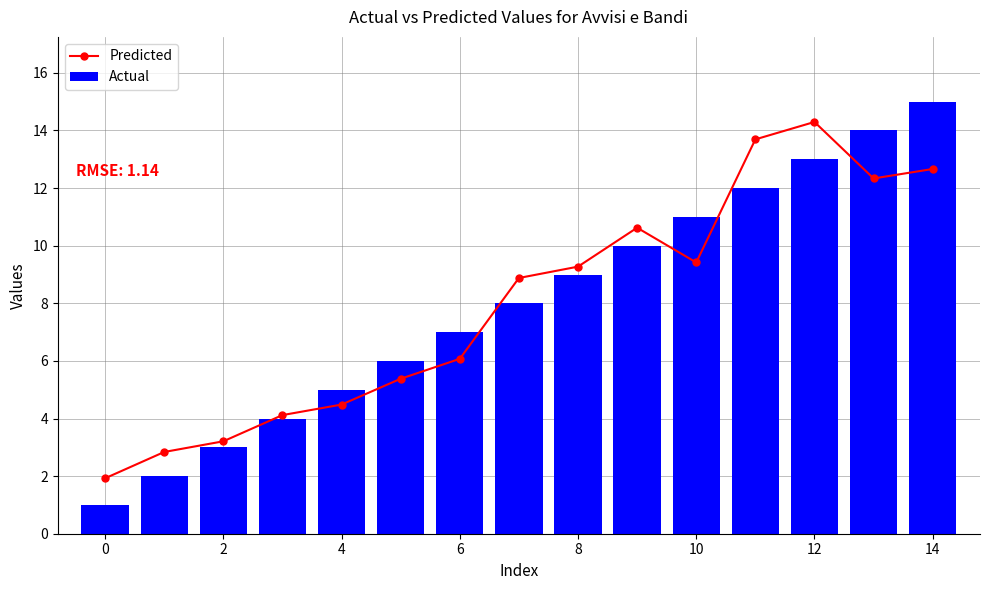

Which series has the widest spread of values?

Actual